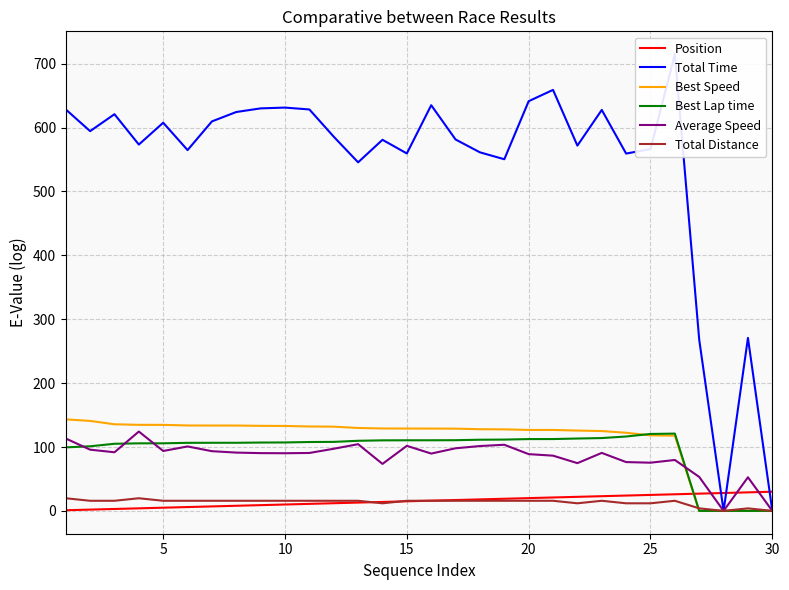

True or false: Average Speed and Best Speed intersect in this chart.

True